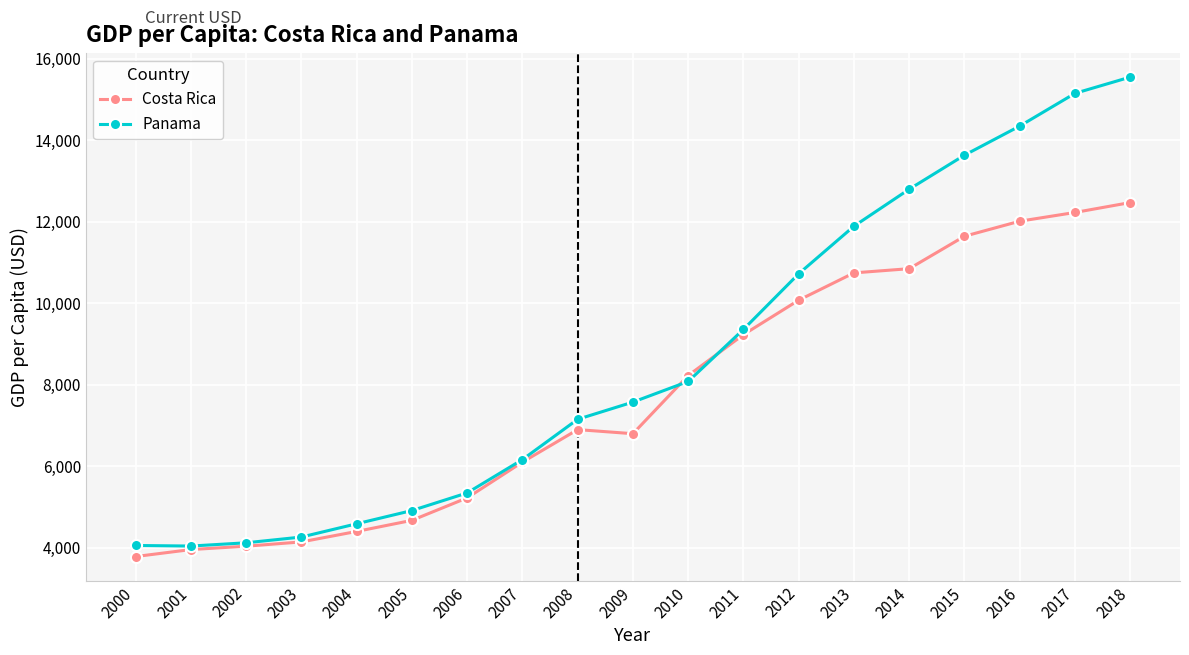

Is it true that Panama equals 12796.1 at 2014?

True